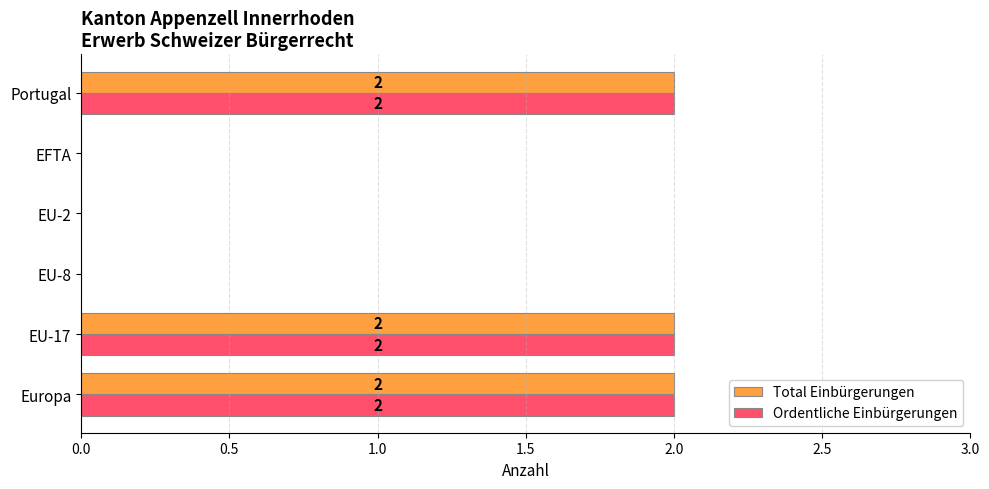

The value of Ordentliche Einbürgerungen at EU-2 is -1. True or false?

False